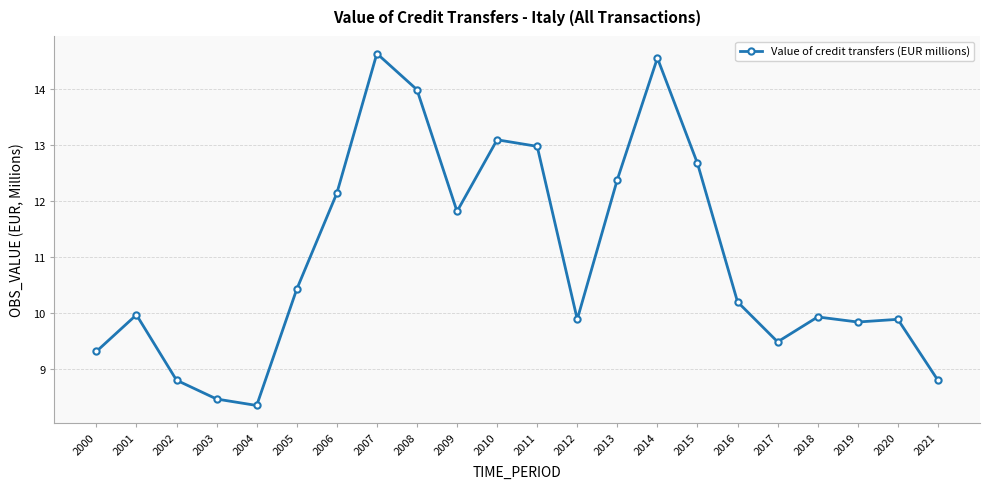

What is the difference between the maximum and minimum values?

6.3